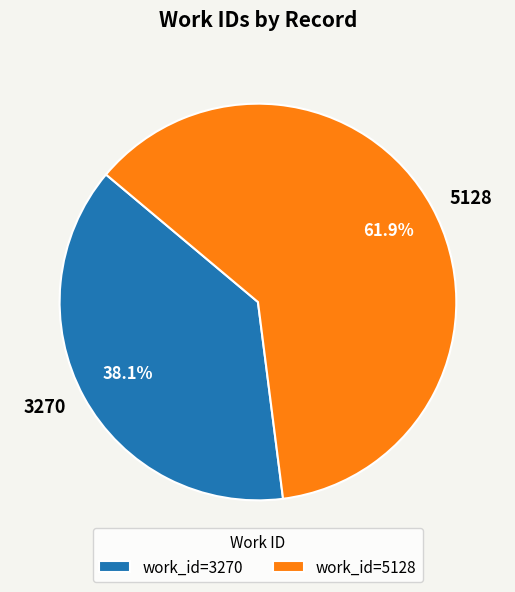

Approximately how many times larger is the value at 5128 compared to 3270?

1.6